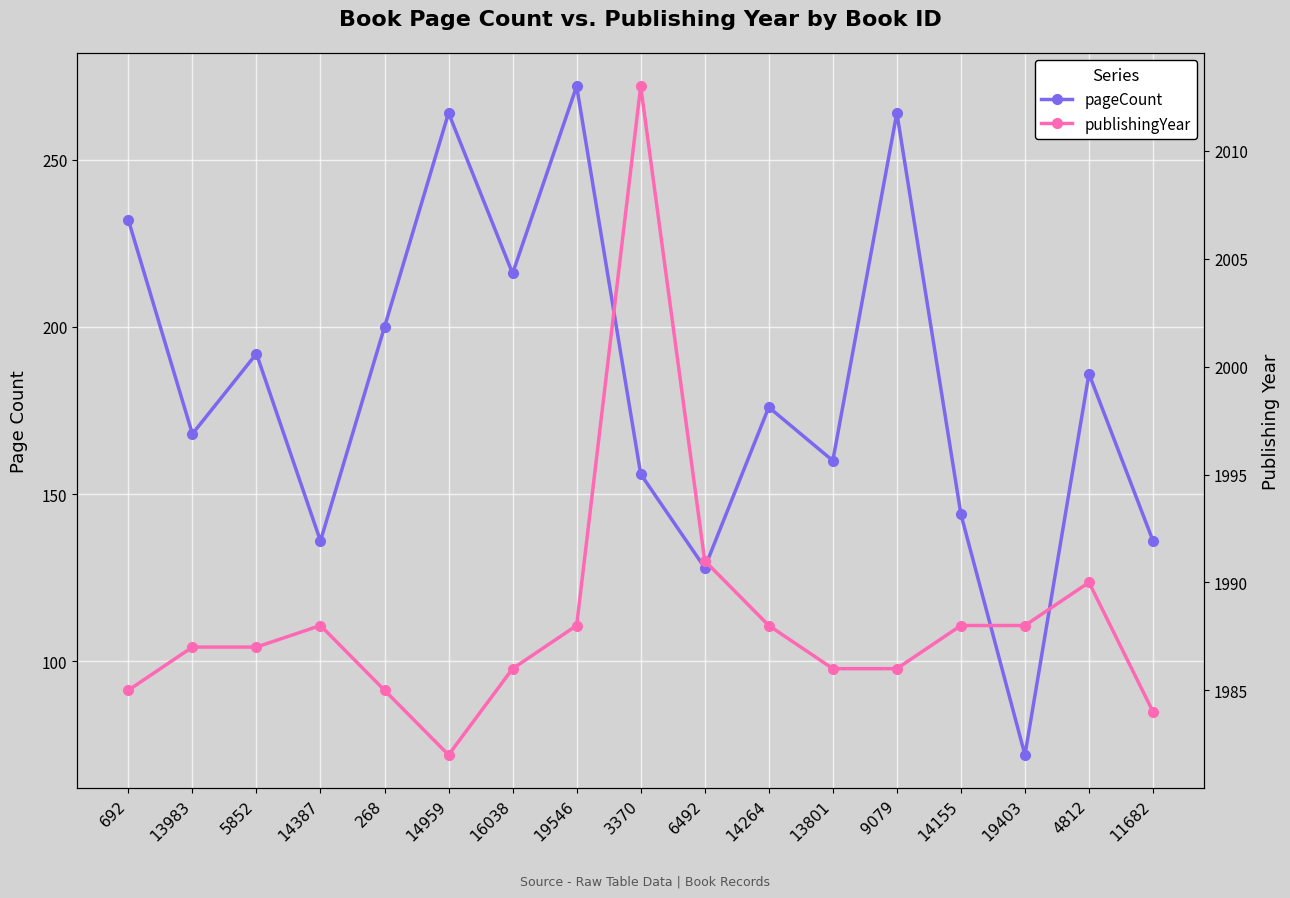

What is the maximum value for publishingYear?

2013